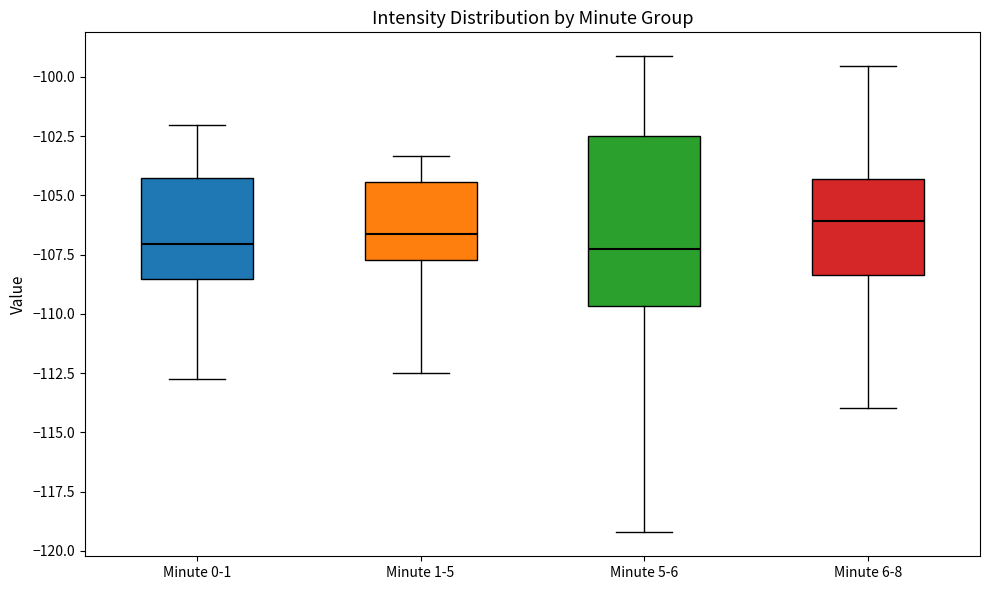

Which box has the highest median line?

Minute 6-8